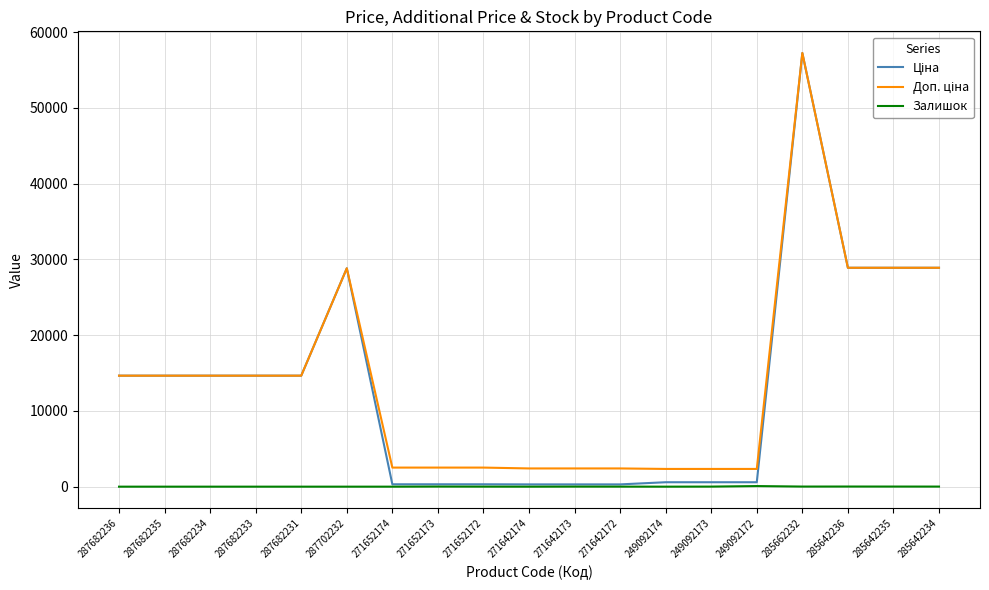

At which category does the chart reach its peak across all series?

285662232